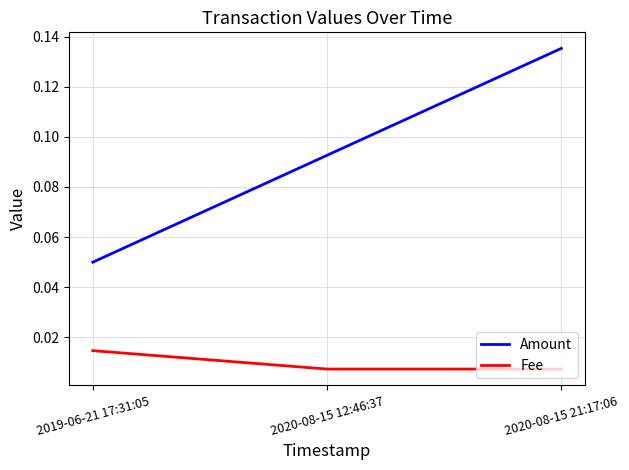

List the series in order of their overall mean, lowest first.

Fee, Amount